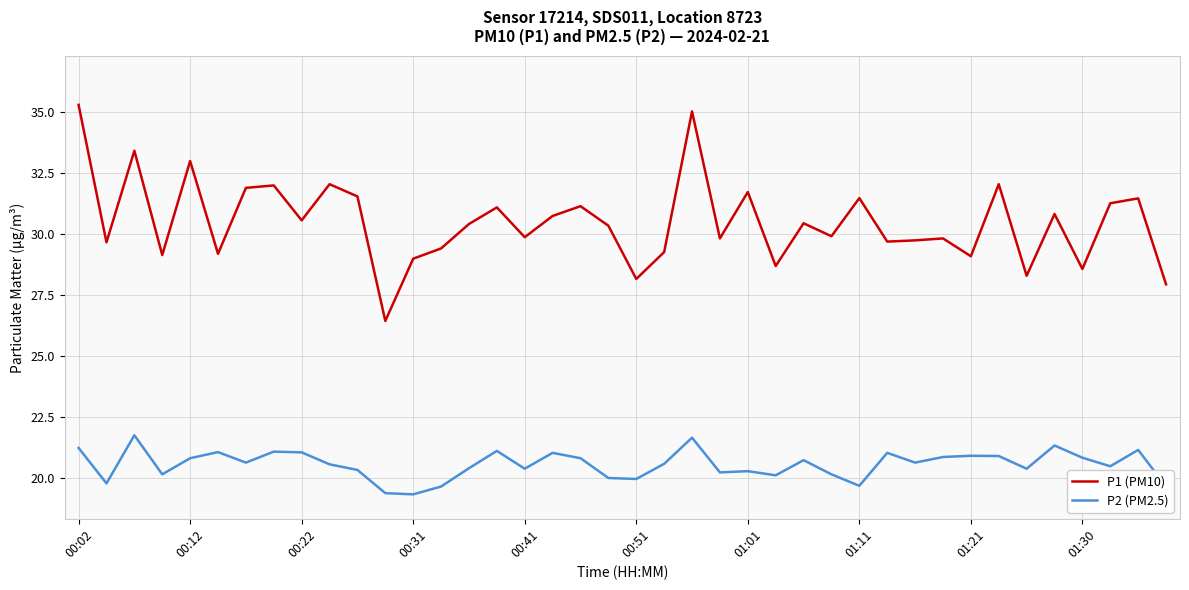

Which series has the largest total across all categories?

P1 (PM10)